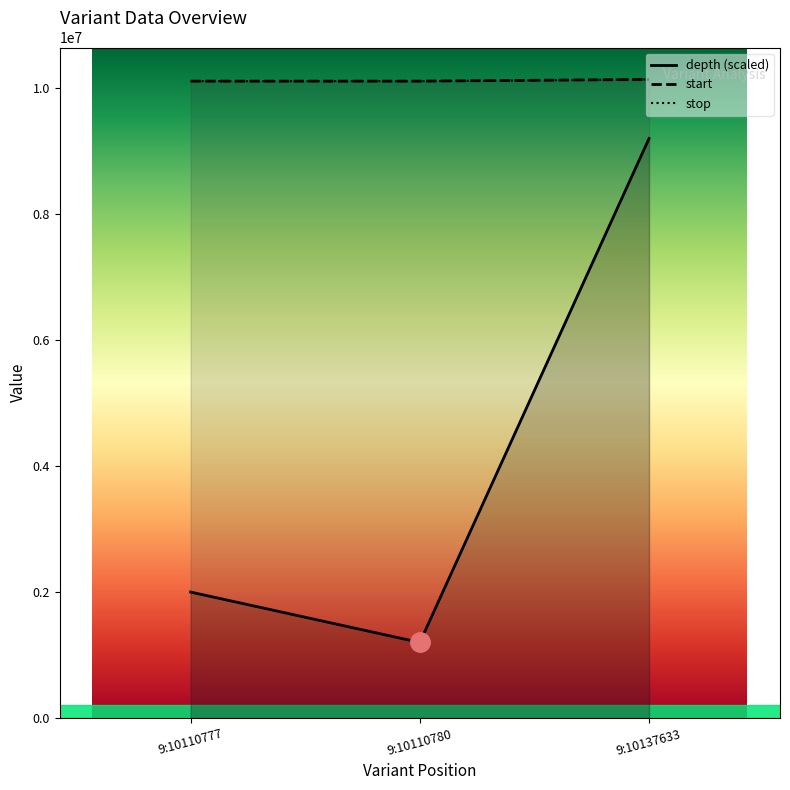

Which category has the highest value across all series?

9:10137633